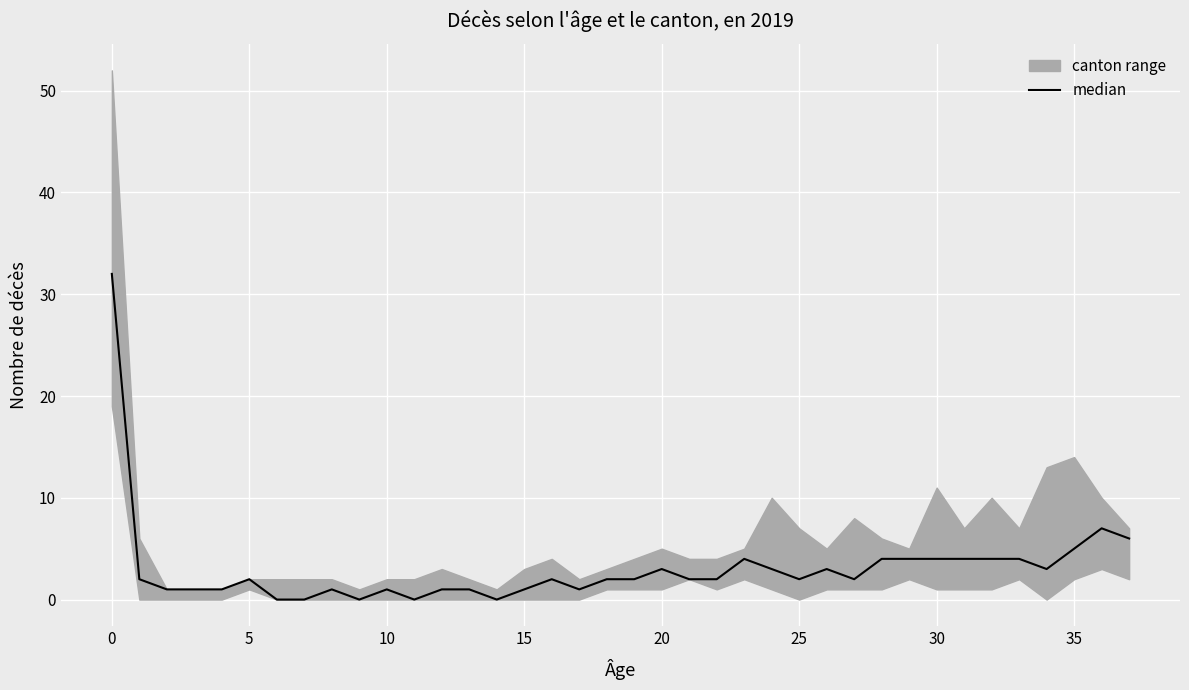

True or false: the data has more than 2 interior local peaks.

True